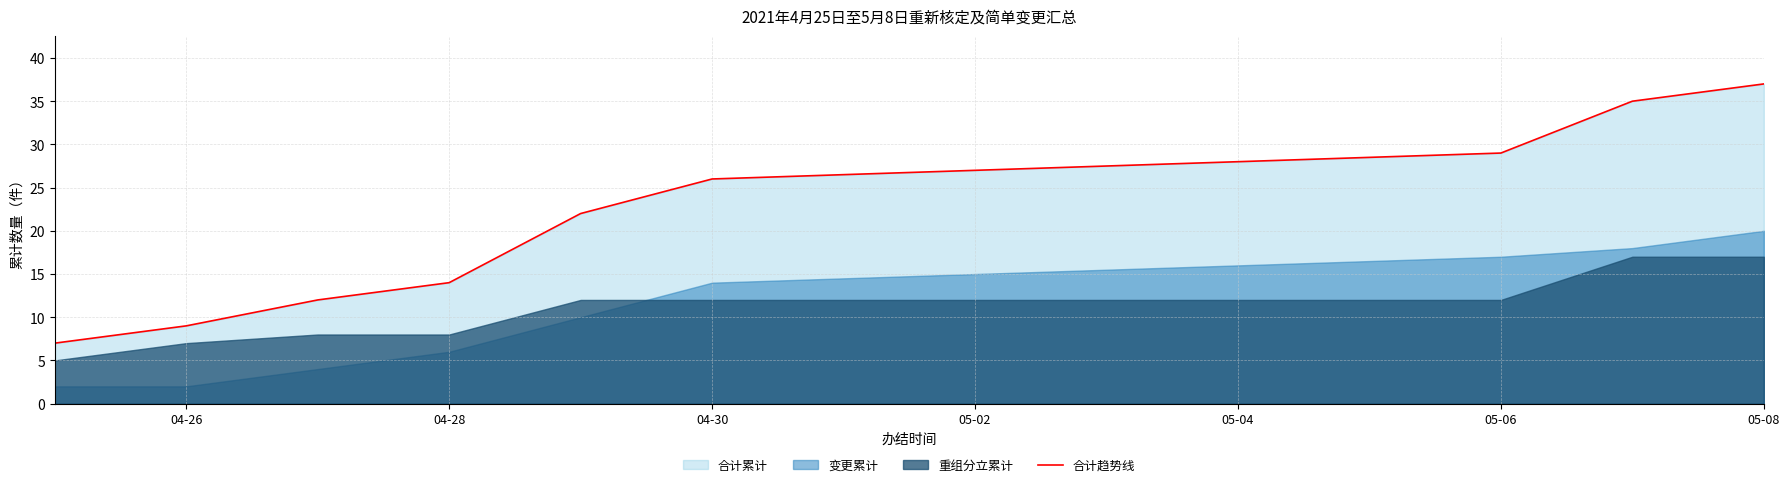

Is it true that 合计趋势线 equals 37 at 05-08?

True